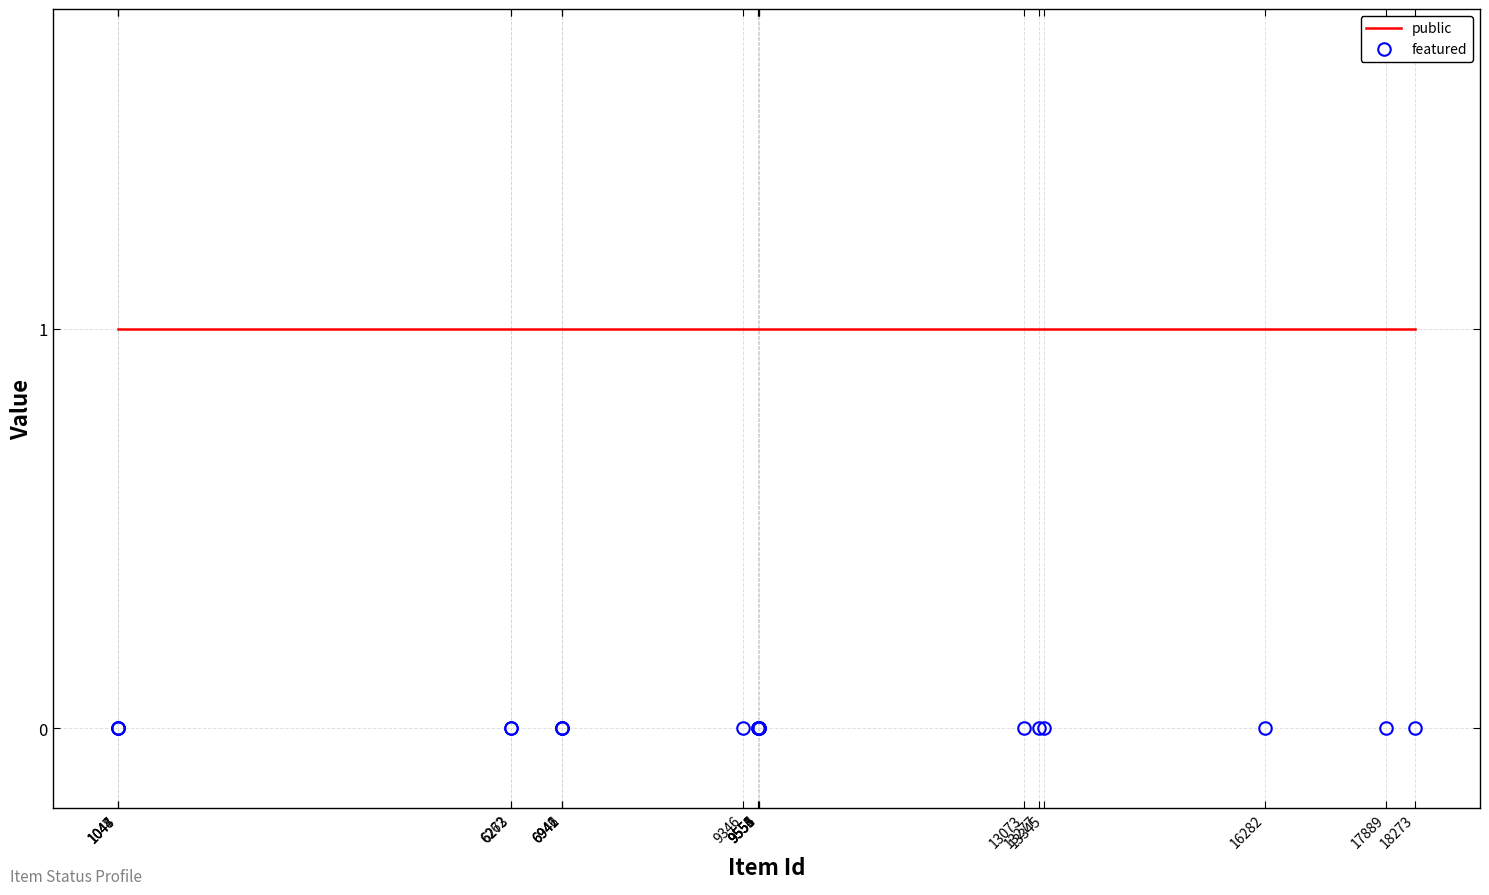

True or false: public and featured cross at least once.

False